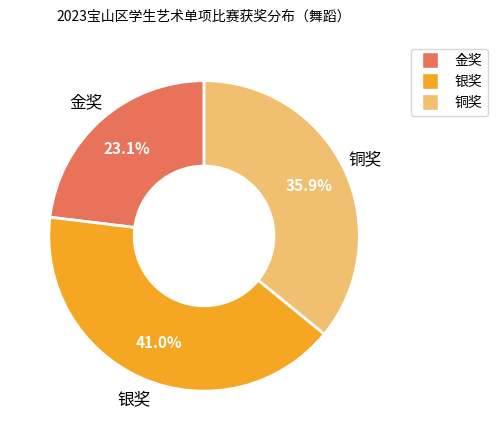

Rank the categories by value from lowest to highest.

金奖, 铜奖, 银奖